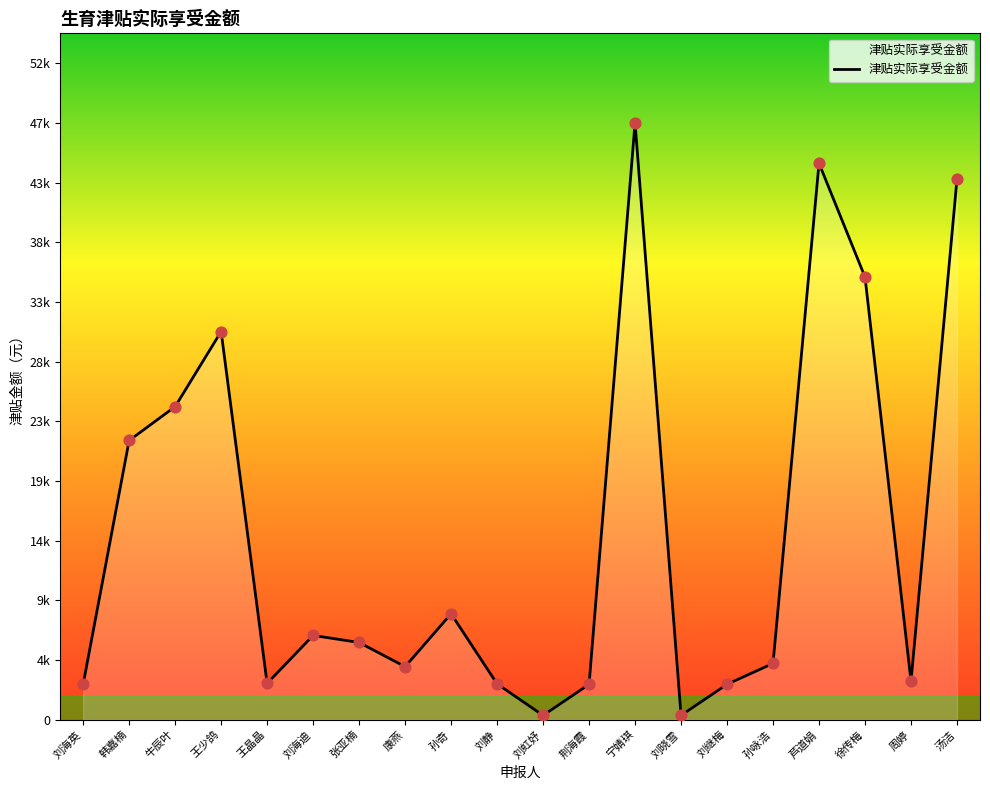

What is the change in value from 牛辰叶 to 汤洁?

+18245.3